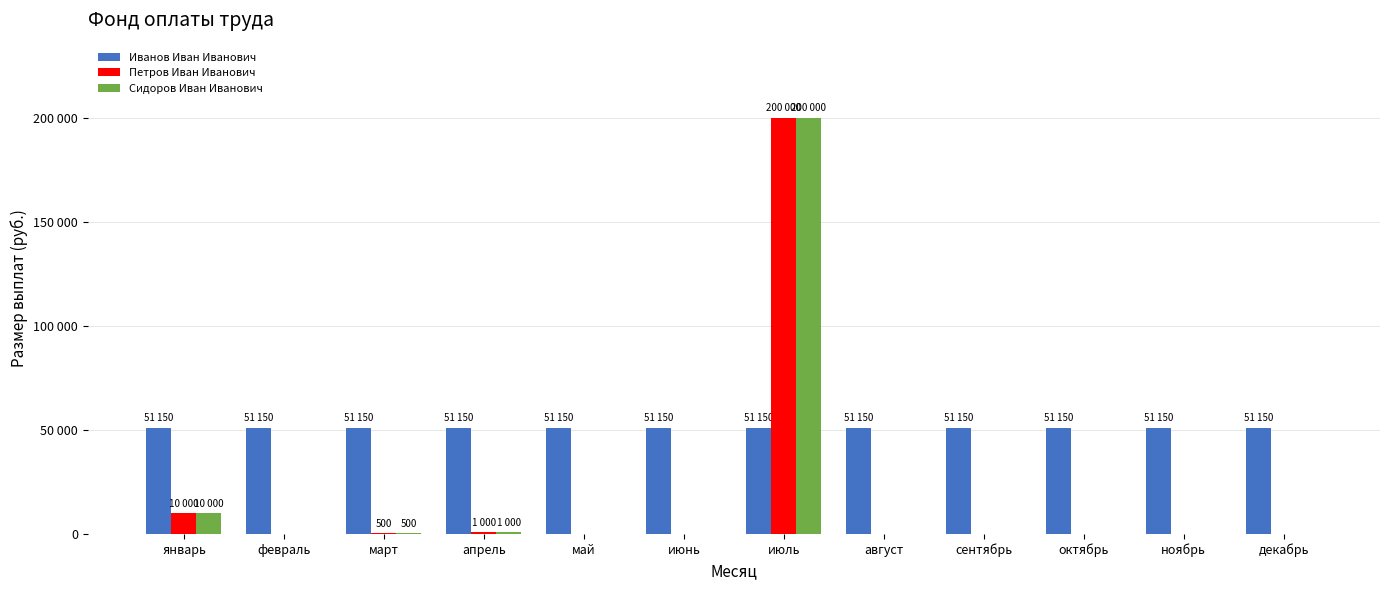

Which category has the lowest value in the Сидоров Иван Иванович series?

февраль